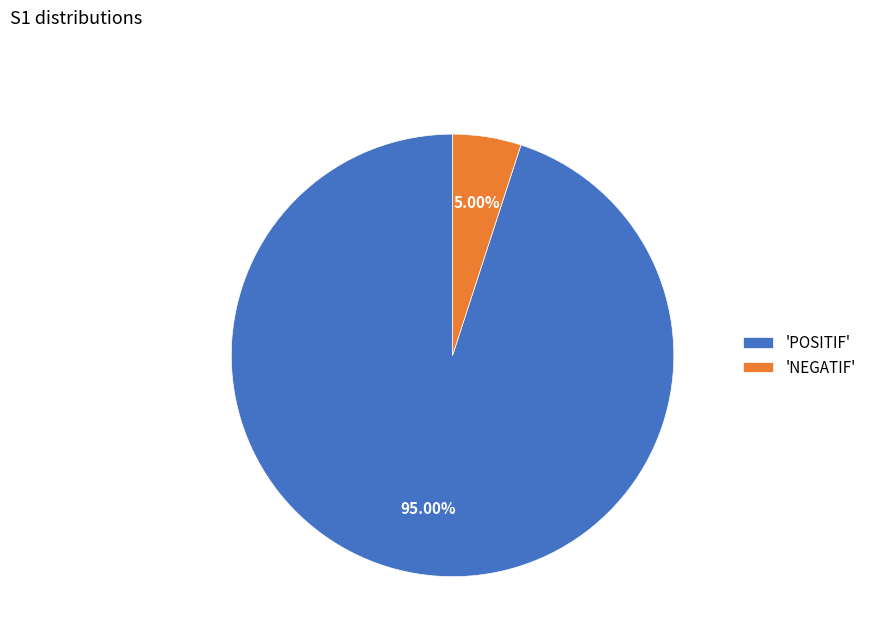

Which category has the biggest portion of the pie?

'POSITIF'